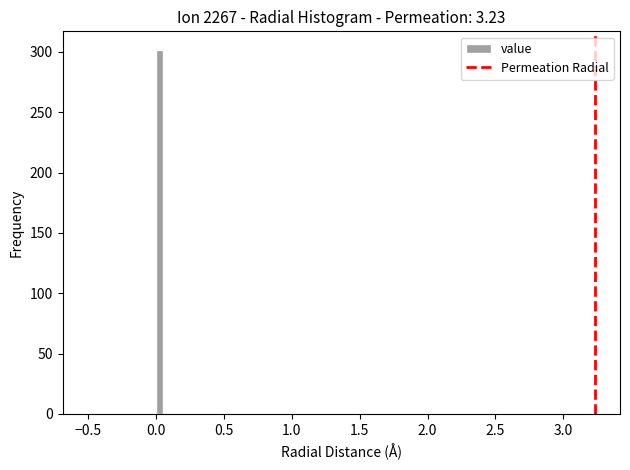

Around what value on the x-axis is the tallest bar? Give the approximate position of its centre, as read against the axis.

0.05